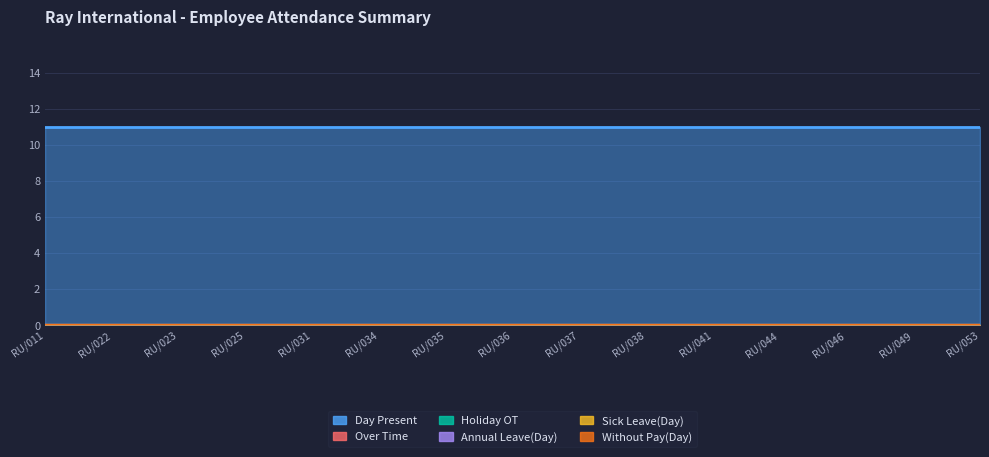

Rank the categories by Without Pay(Day) value from highest to lowest.

RU/011, RU/022, RU/023, RU/025, RU/031, RU/034, RU/035, RU/036, RU/037, RU/038, RU/041, RU/044, RU/046, RU/049, RU/053